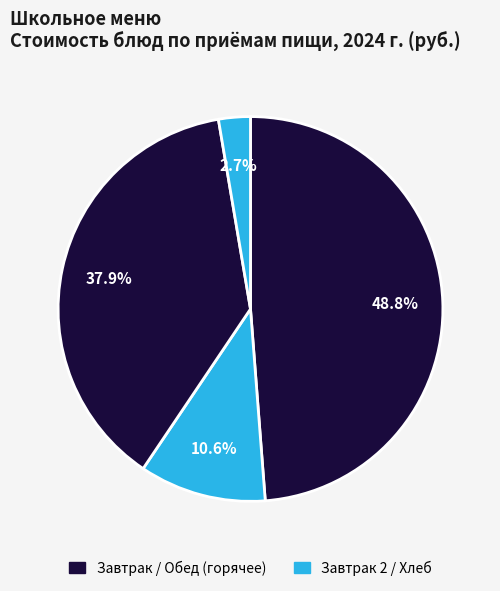

How many segments does this pie chart have?

4